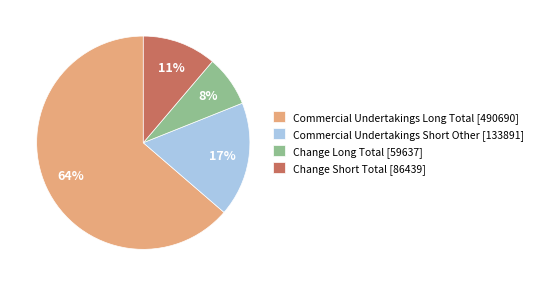

Between Change Long Total [59637] and Commercial Undertakings Short Other [133891], which is larger?

Commercial Undertakings Short Other [133891]